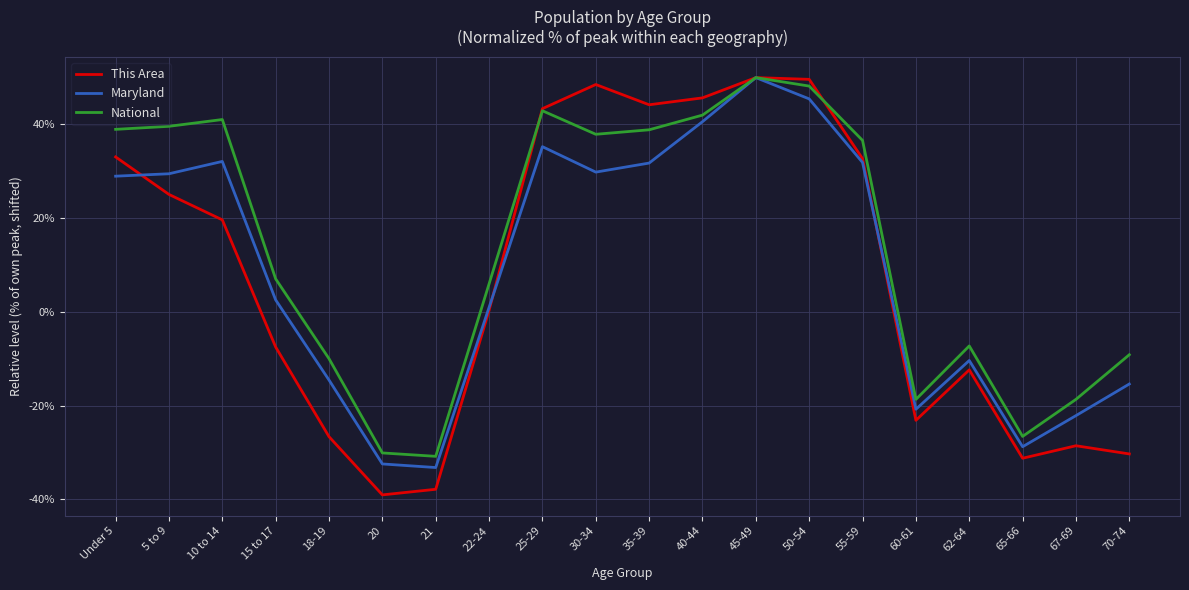

How many values in the This Area series are below 19?

10